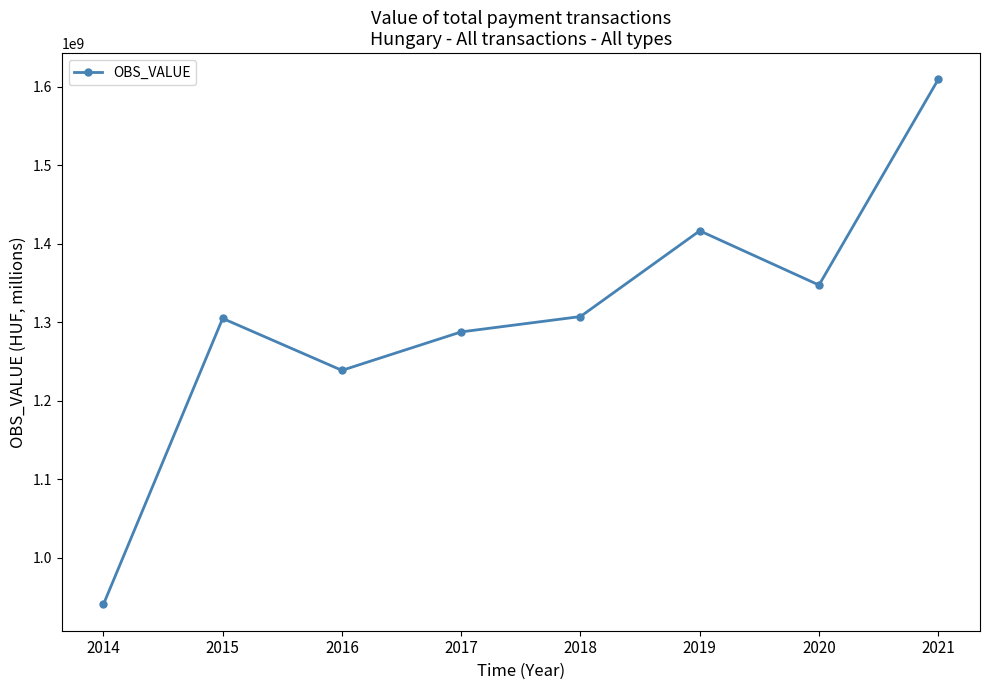

What is the sum of the values at 2015 and 2019?

2721339037.8